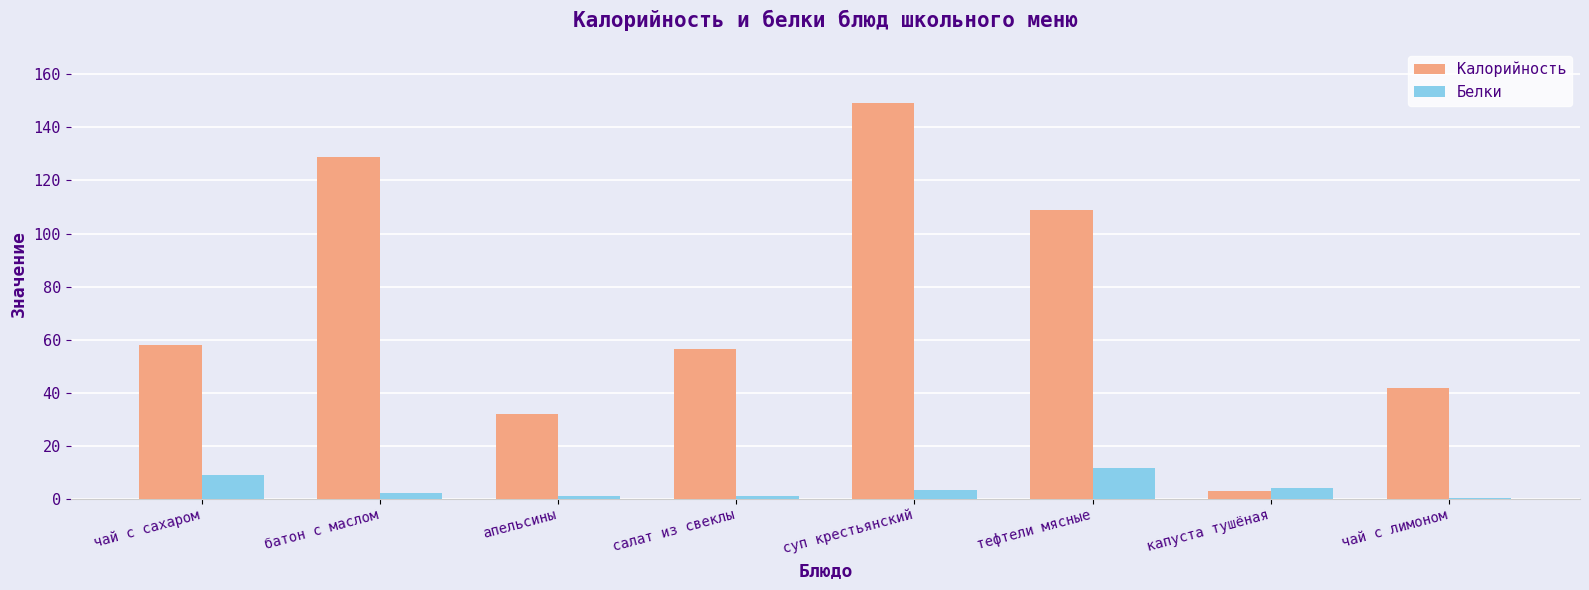

What is the highest value of the Белки series?

11.5